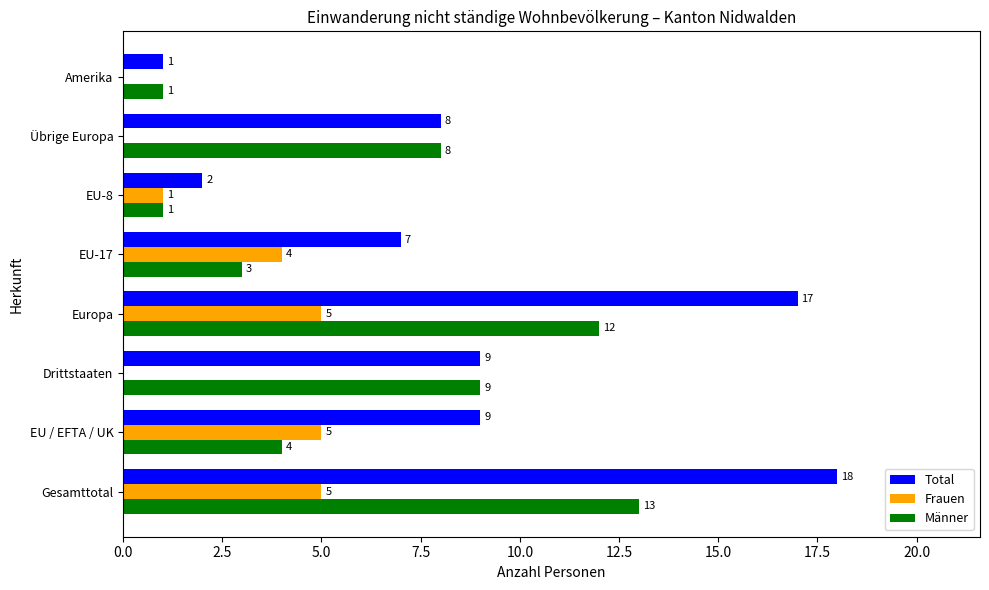

At which category is the sum across all series the highest?

Gesamttotal